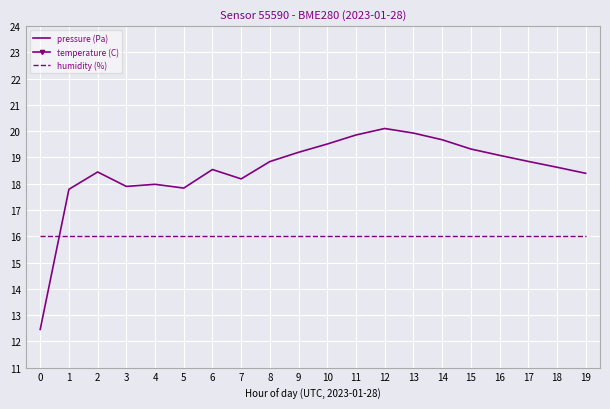

What is the sum of all pressure (Pa) values?

370.5